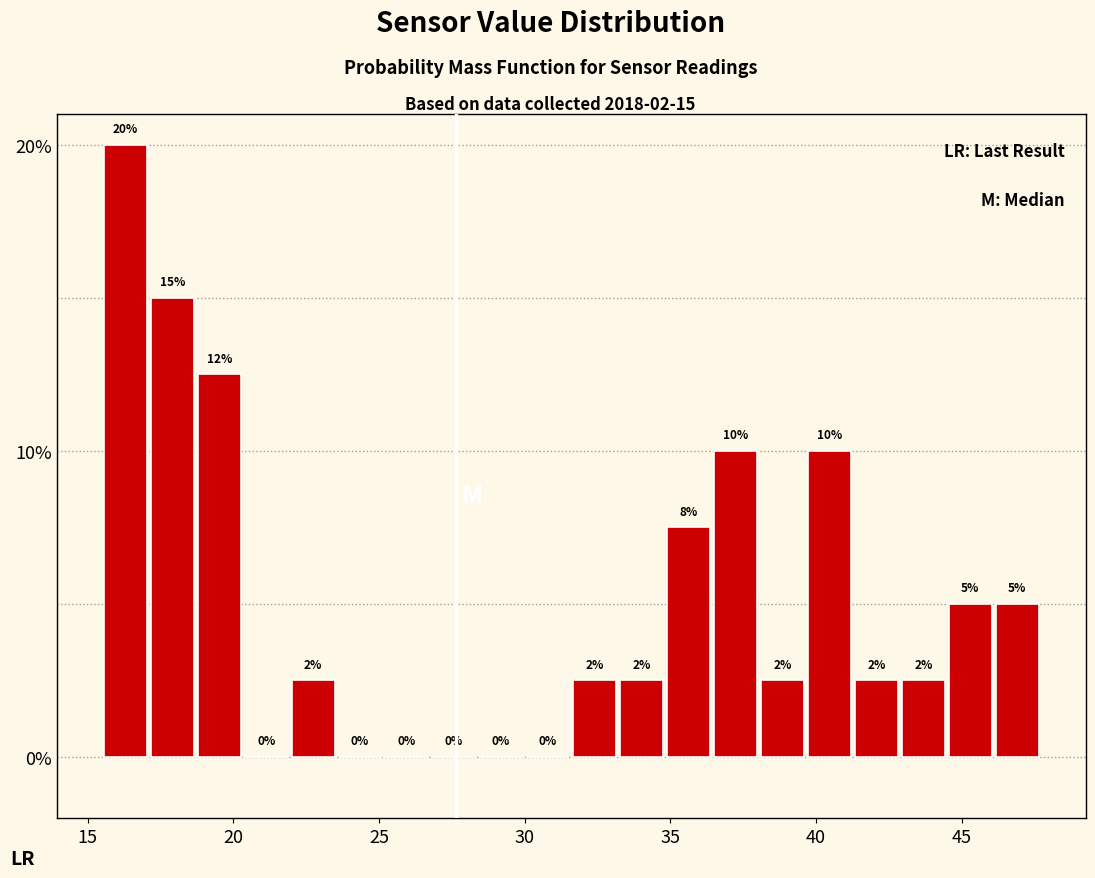

Read against the x-axis, roughly where is the centre of the tallest bar?

16.5